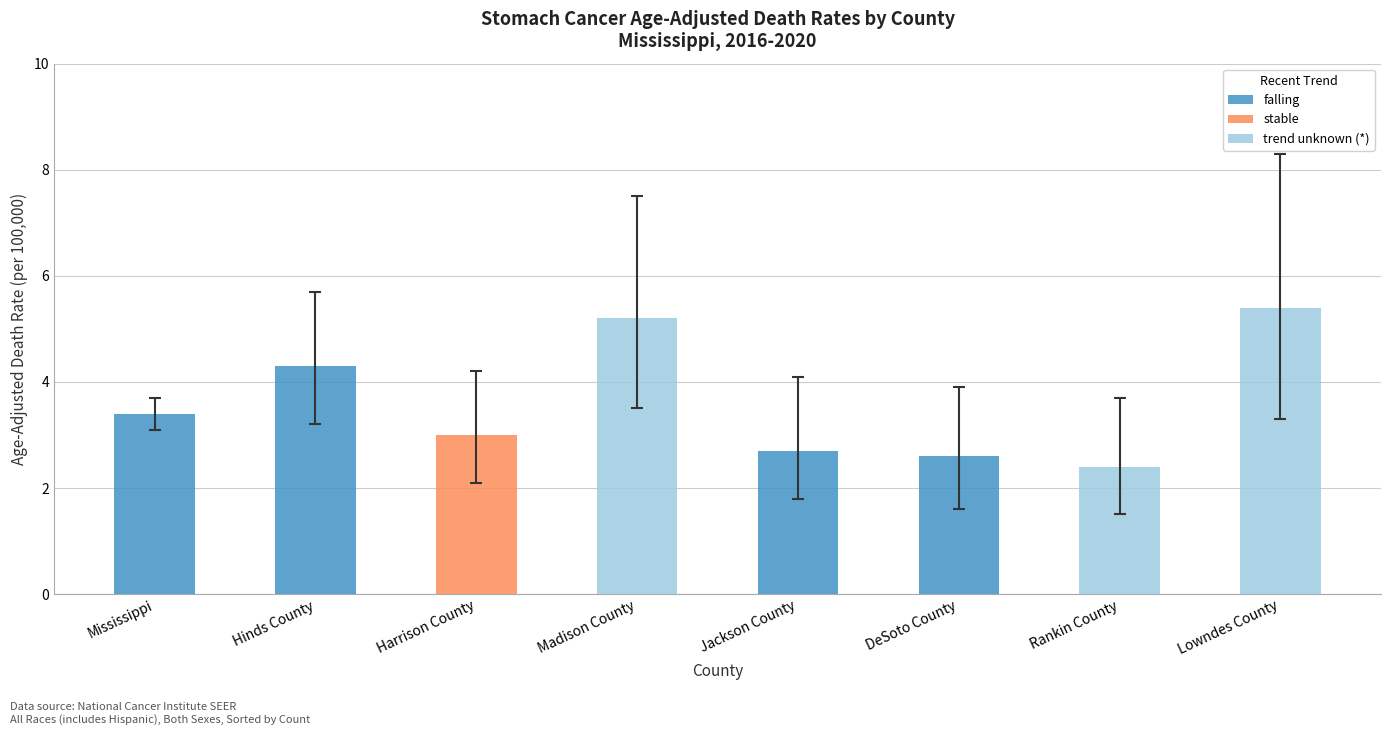

What is the difference between the values at DeSoto County and Lowndes County?

2.8